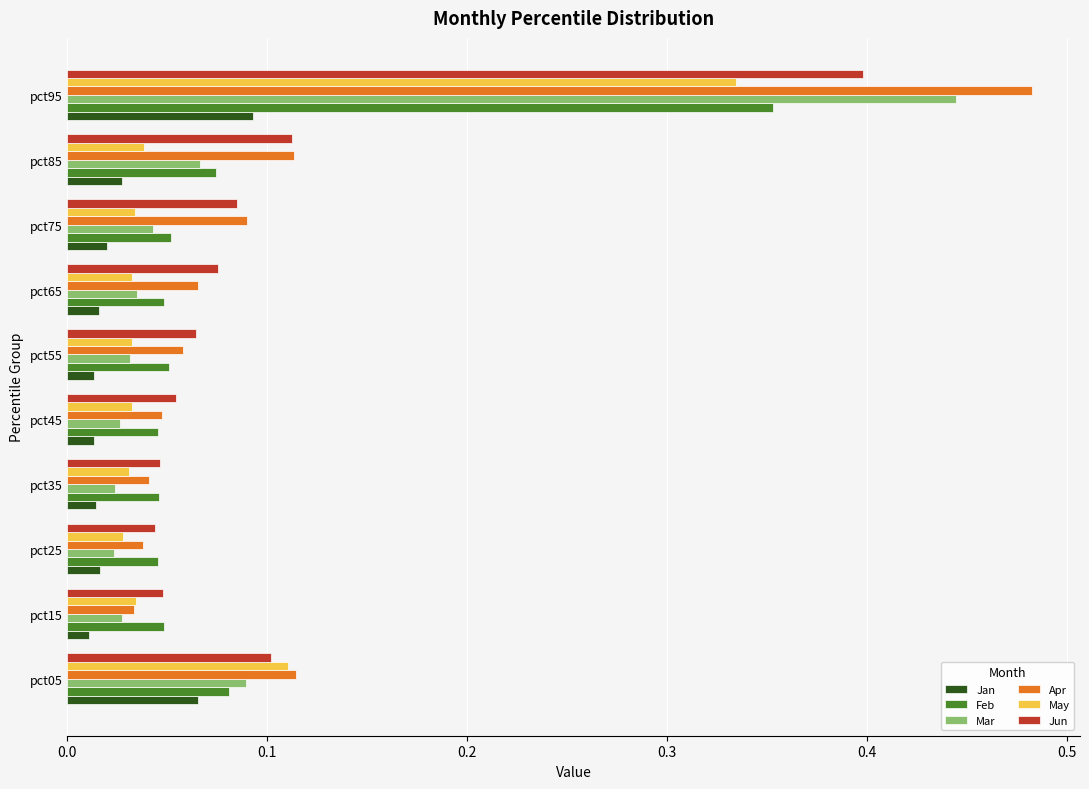

The value of Jun at pct85 is 0.1. True or false?

True